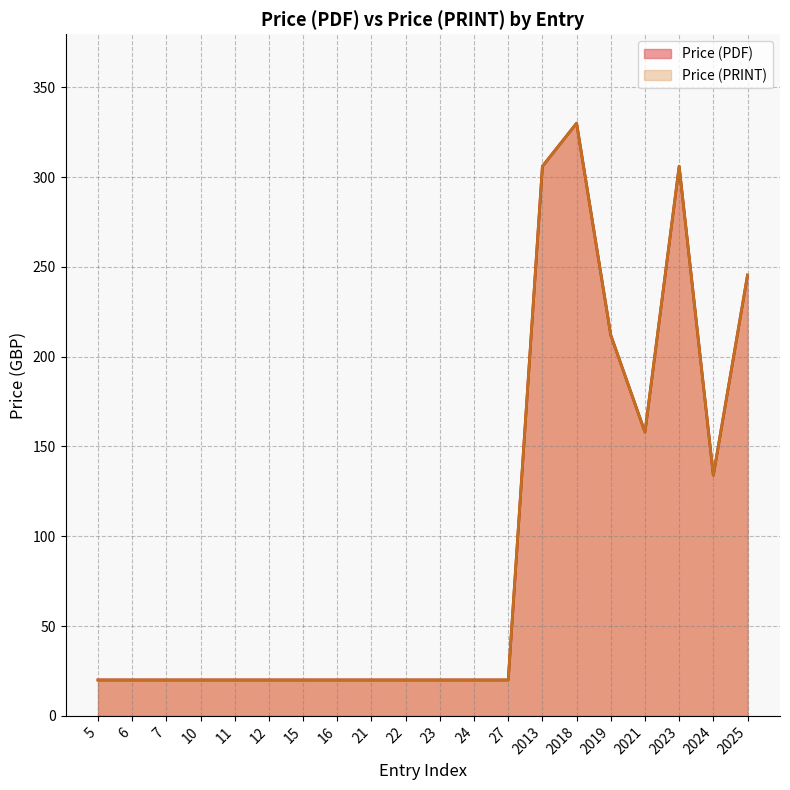

Does the chart have visible grid lines?

Yes